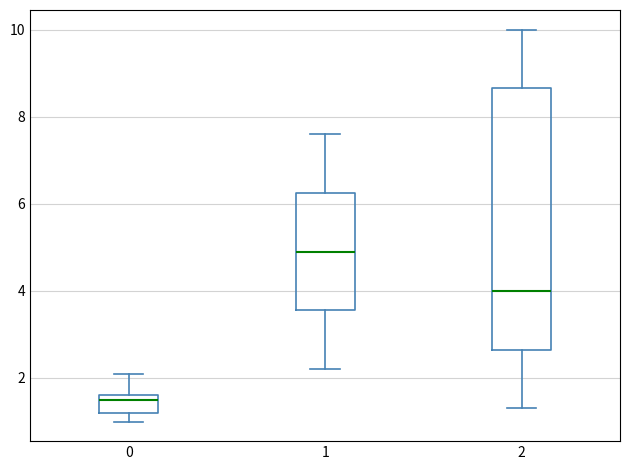

Reading left to right, read every box against the y-axis: the position of its median line, the range the box covers, and the ends of its whiskers. The values are not printed on the chart, so give them approximately, as read against the axis.

0: median 1.6 (just below the box's upper edge), box 1.2 to 1.6, whiskers 1.0 to 2.2
1: median 5.0, box 3.6 to 6.2, whiskers 2.2 to 7.6
2: median 4.0, box 2.6 to 8.6, whiskers 1.4 to 10.0